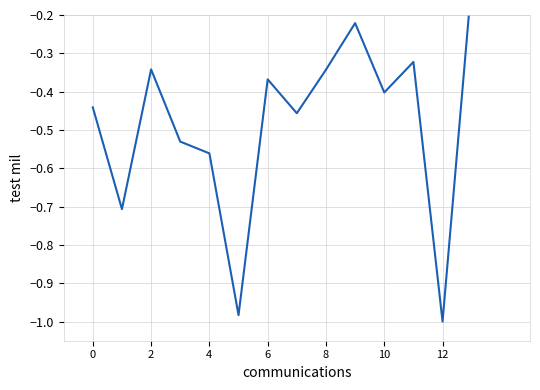

How many lines are shown in the chart?

1